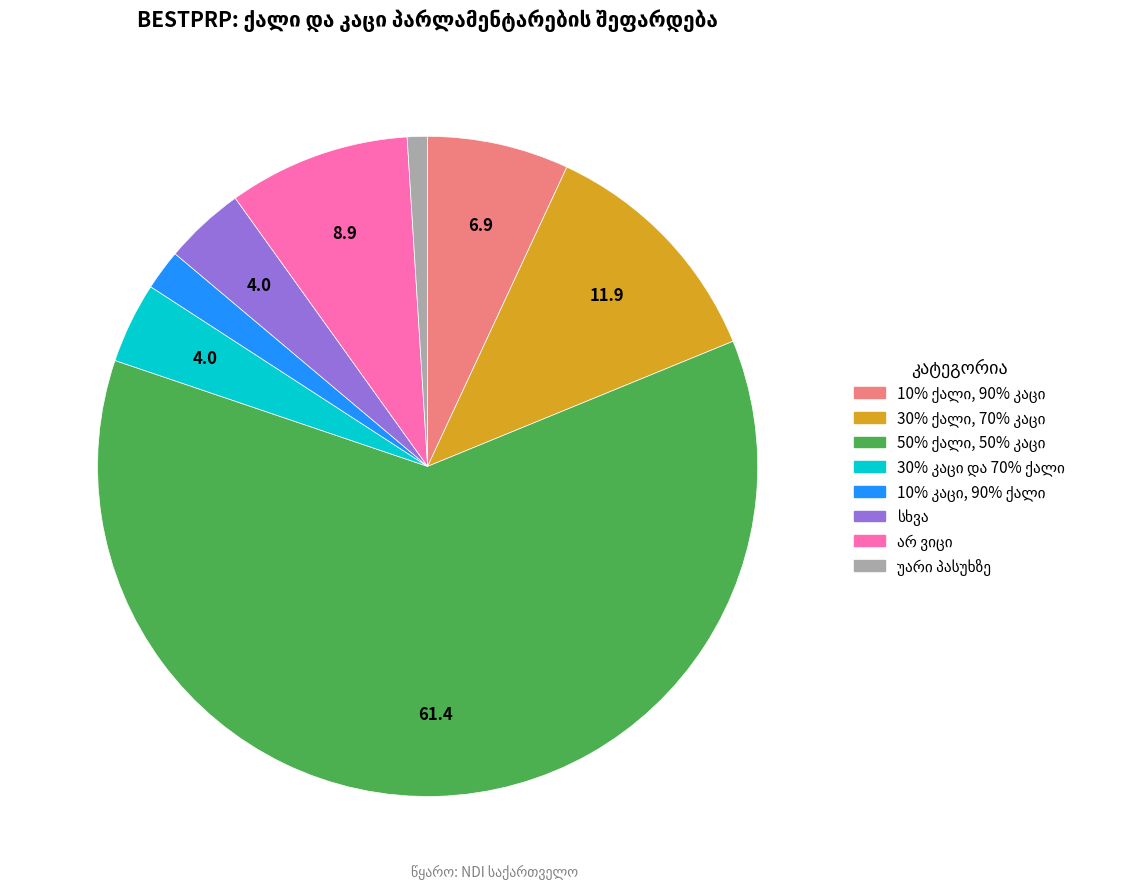

How many segments does this pie chart have?

8